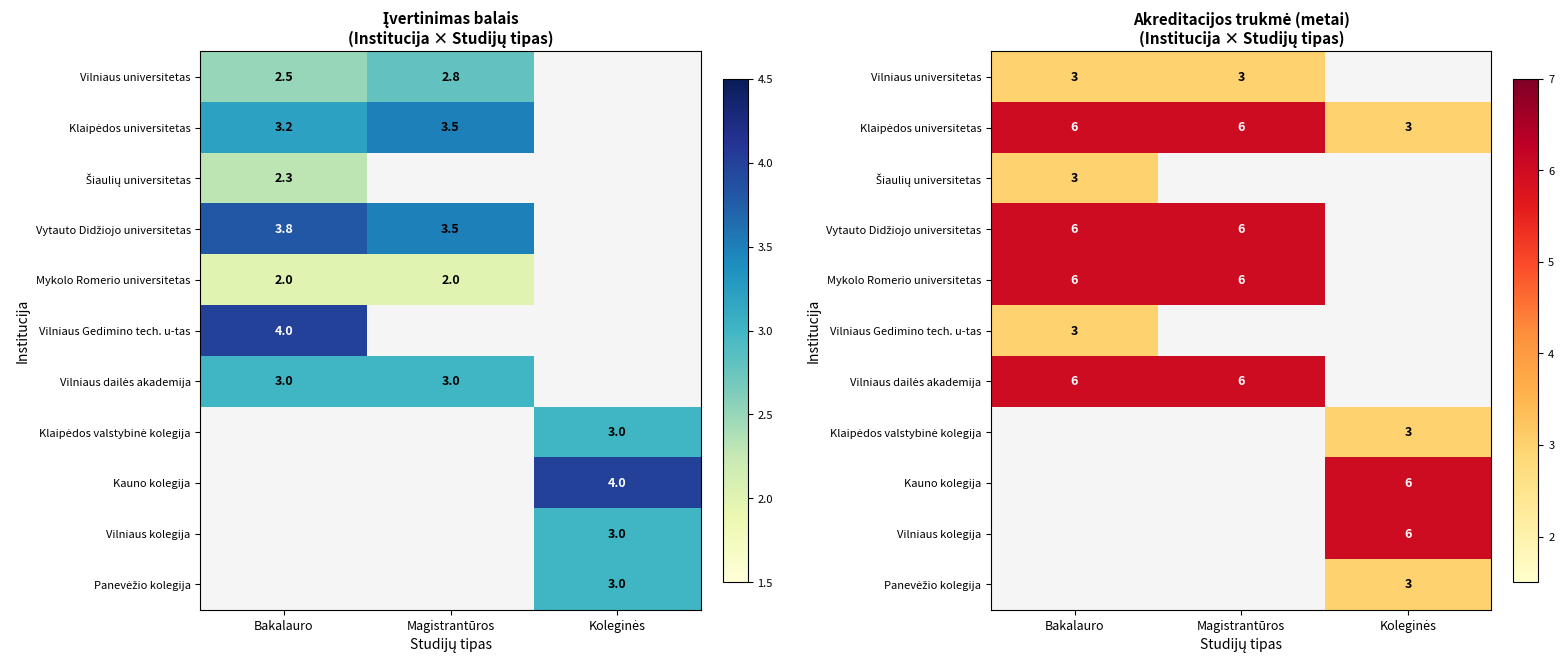

List the labels in order of Vilniaus Gedimino tech. u-tas value, smallest first.

Magistrantūros, Koleginės, Bakalauro